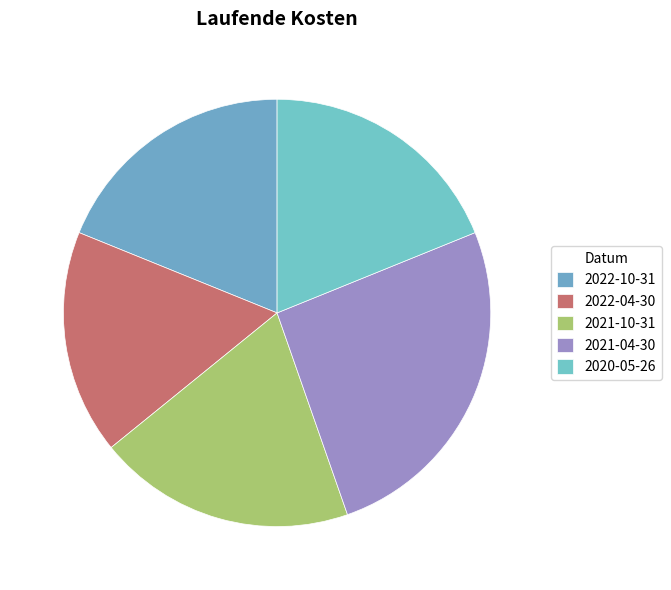

How many slices are in this pie chart?

5